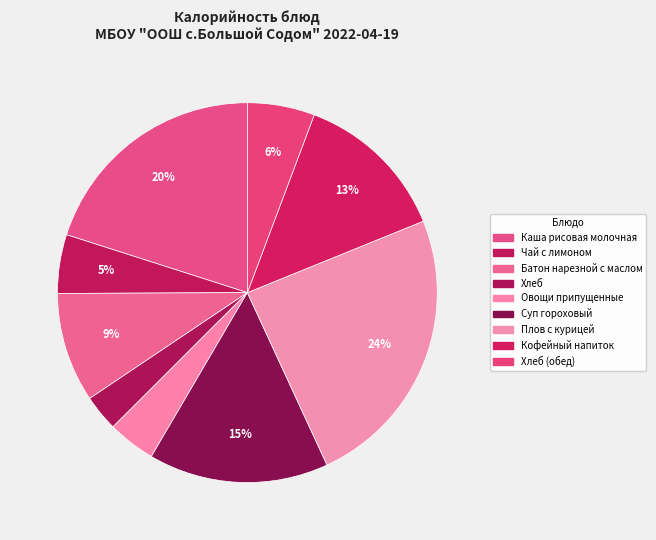

How many slices are in this pie chart?

9